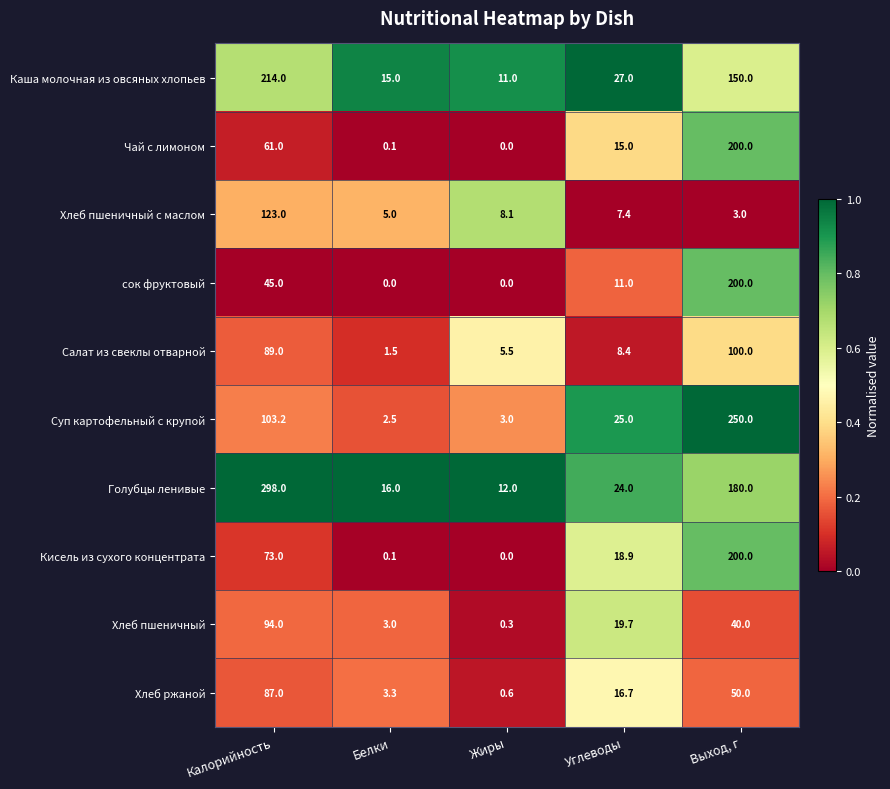

What is the maximum value for Каша молочная из овсяных хлопьев?

214.0